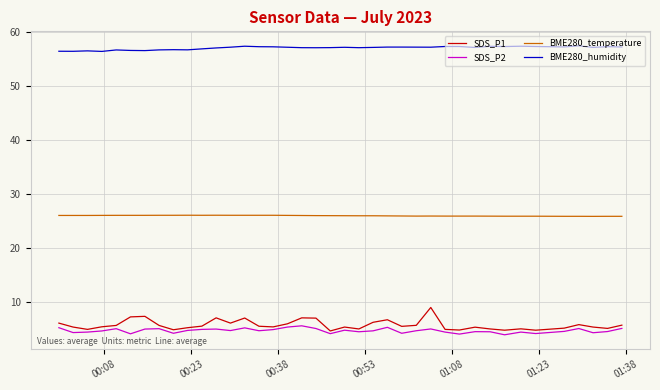

True or false: BME280_temperature and SDS_P1 cross at least once.

False